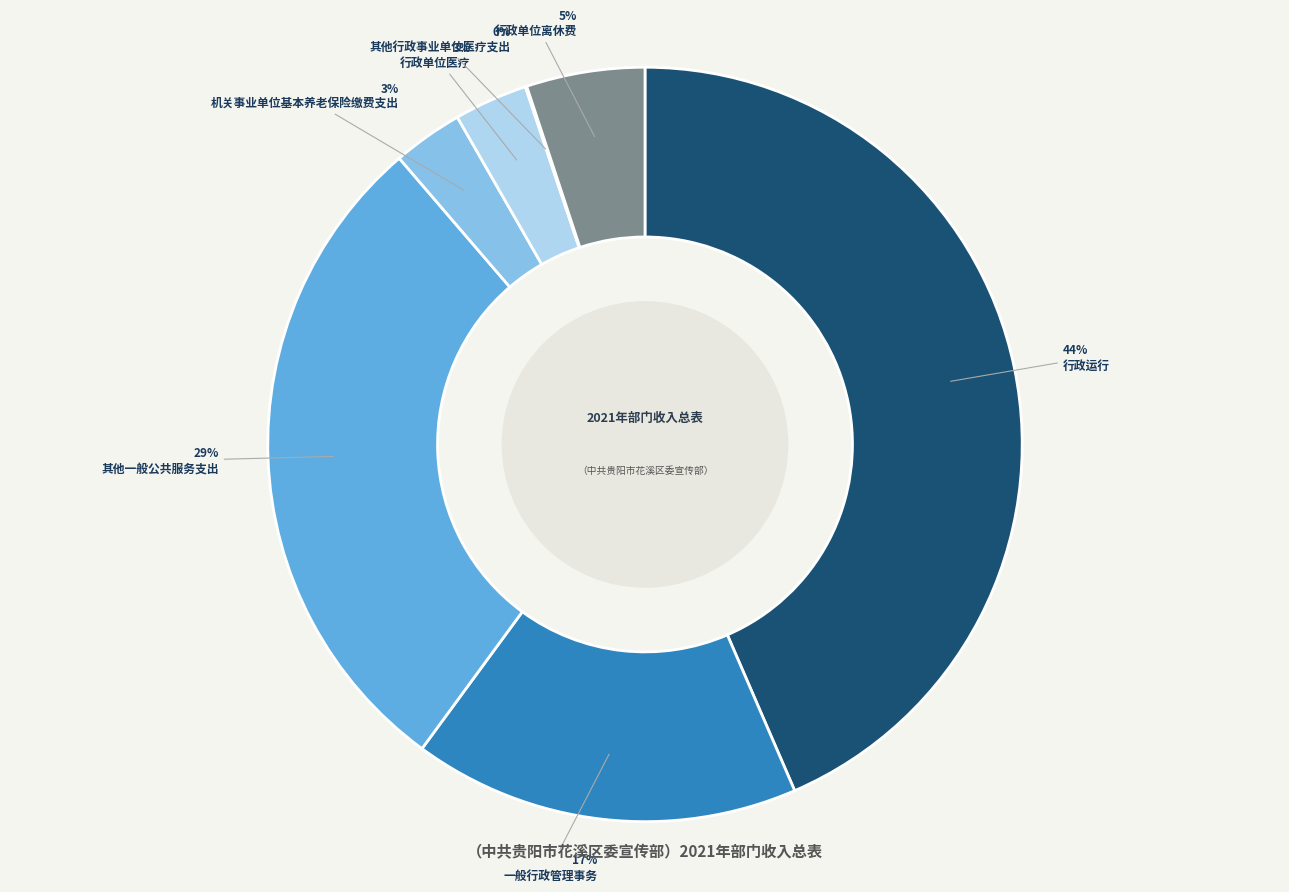

To the nearest percent, what percentage of the pie is 行政单位离休费?

5%